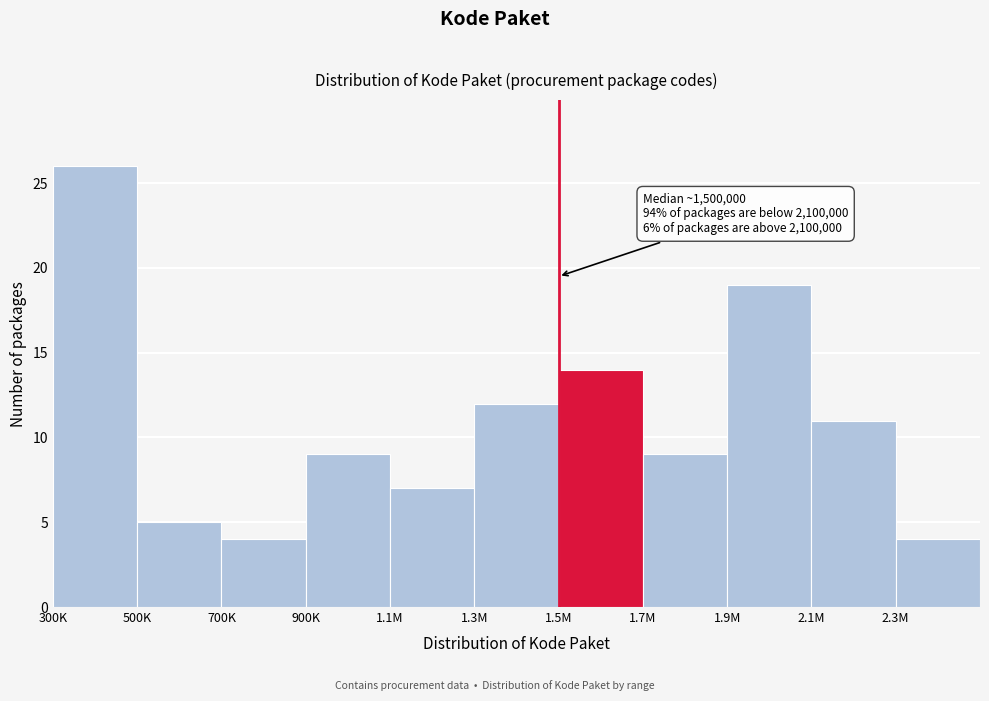

Reading right to left, transcribe all the data shown in this chart.

2.3M=4	2.1M=11	1.9M=19	1.7M=9	1.5M=14	1.3M=12	1.1M=7	900K=9	700K=4	500K=5	300K=26